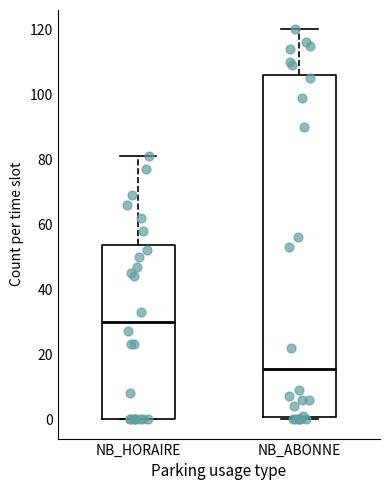

Where is the upper edge of the box for NB_ABONNE on the y-axis? The values are not printed on the chart, so give them approximately, as read against the axis.

106